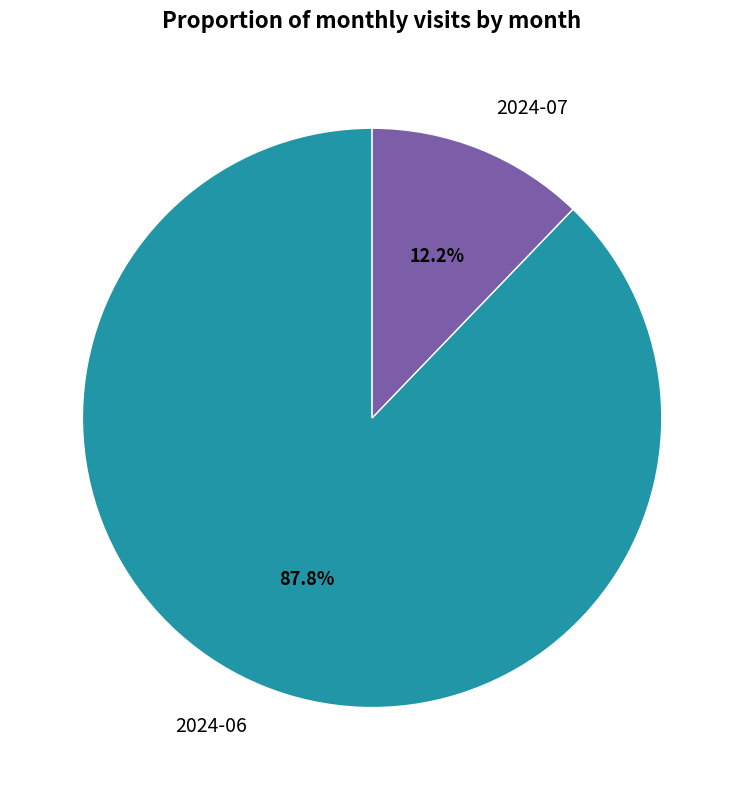

Which category has the biggest portion of the pie?

2024-06